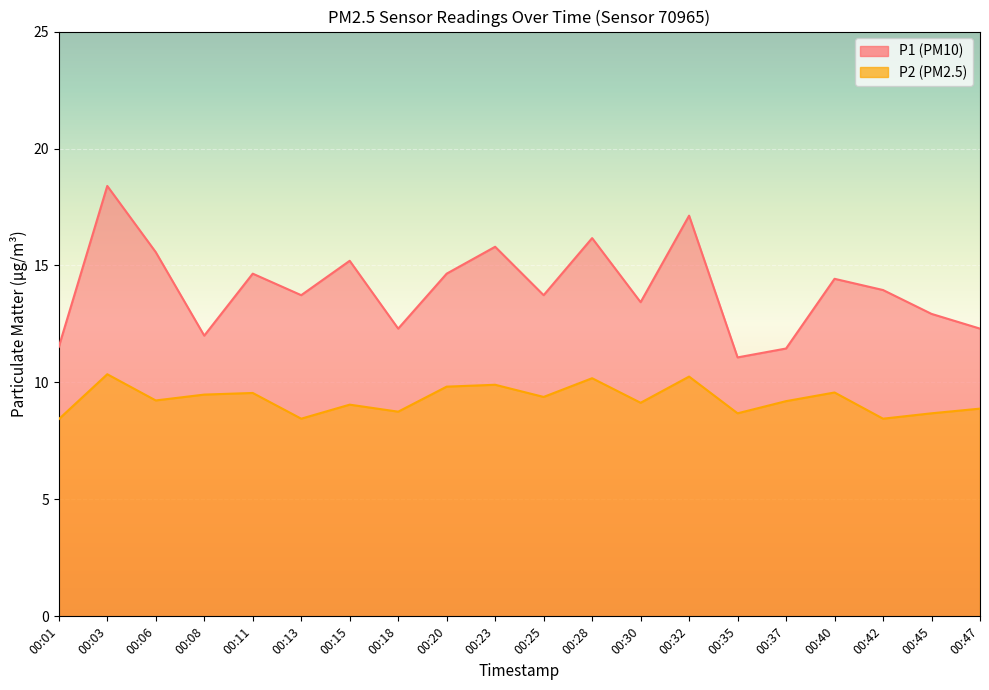

How many data points in P1 are above 13?

13